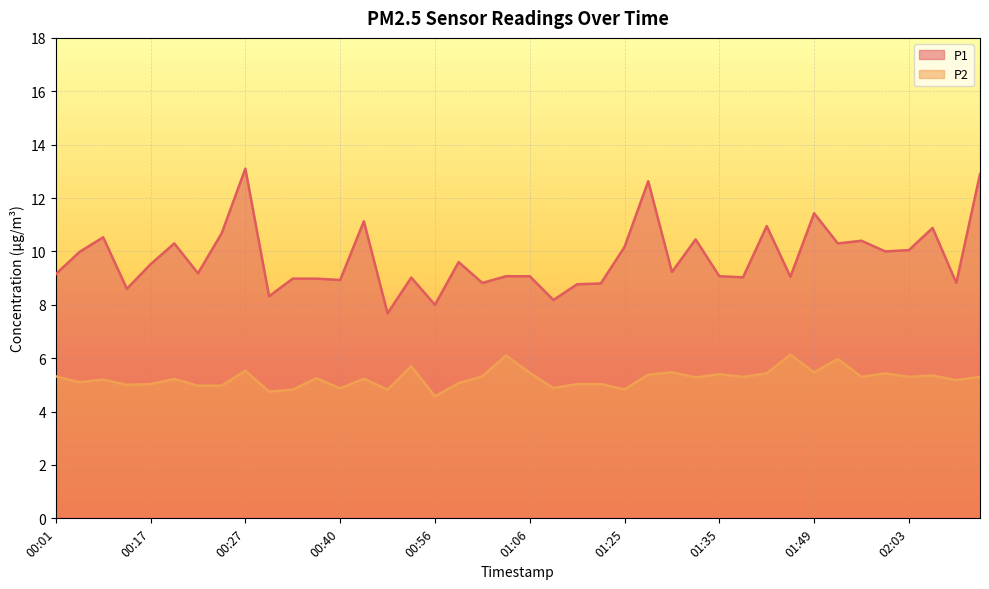

How many data points in P2 are above 5?

30